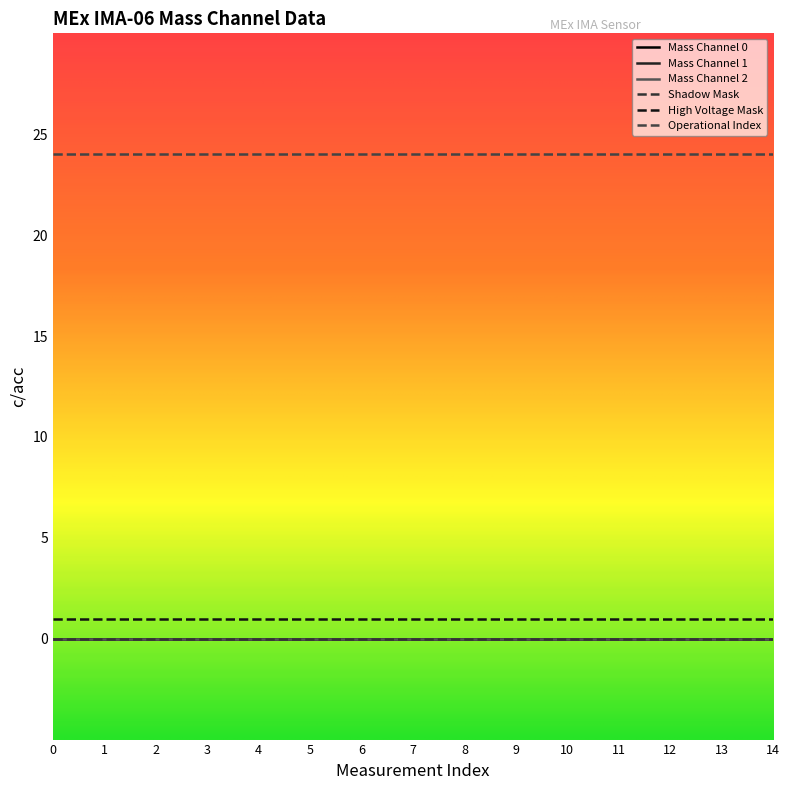

Which series has the largest range (max minus min)?

Mass Channel 0